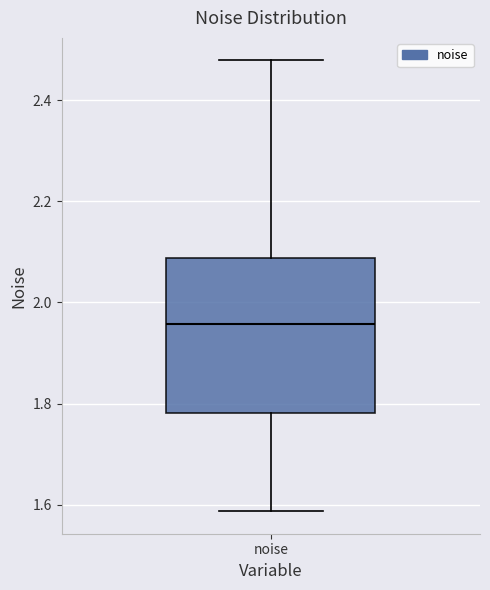

Where is the upper edge of the box for noise on the y-axis? The values are not printed on the chart, so give them approximately, as read against the axis.

2.08